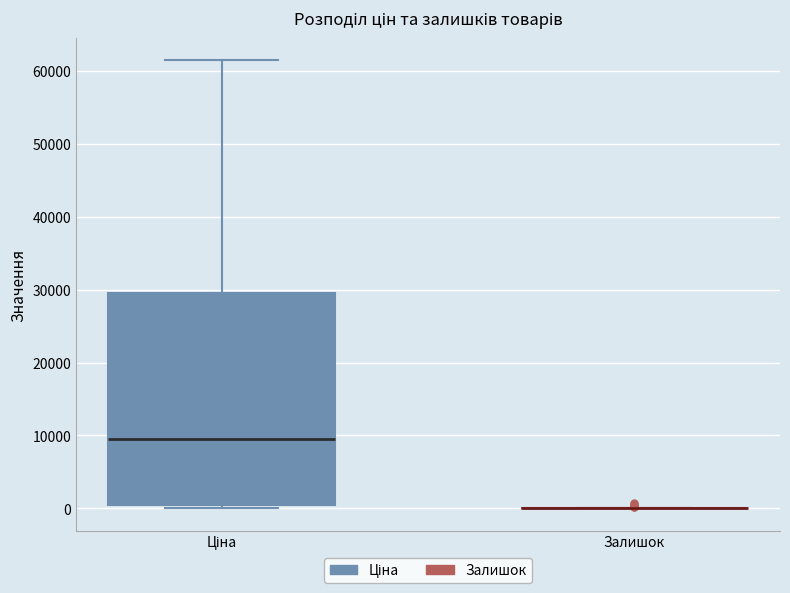

Reading left to right, transcribe this box plot: for each box, give where its median line is, the range the box spans, and where its two whiskers end, as read against the y-axis. The values are not printed on the chart, so give them approximately, as read against the axis.

Ціна: median 9000, box 0 to 29000, whiskers 0 (just below the box's lower edge) to 61000
Залишок: box collapsed to a line at 0, whiskers 0 to 0